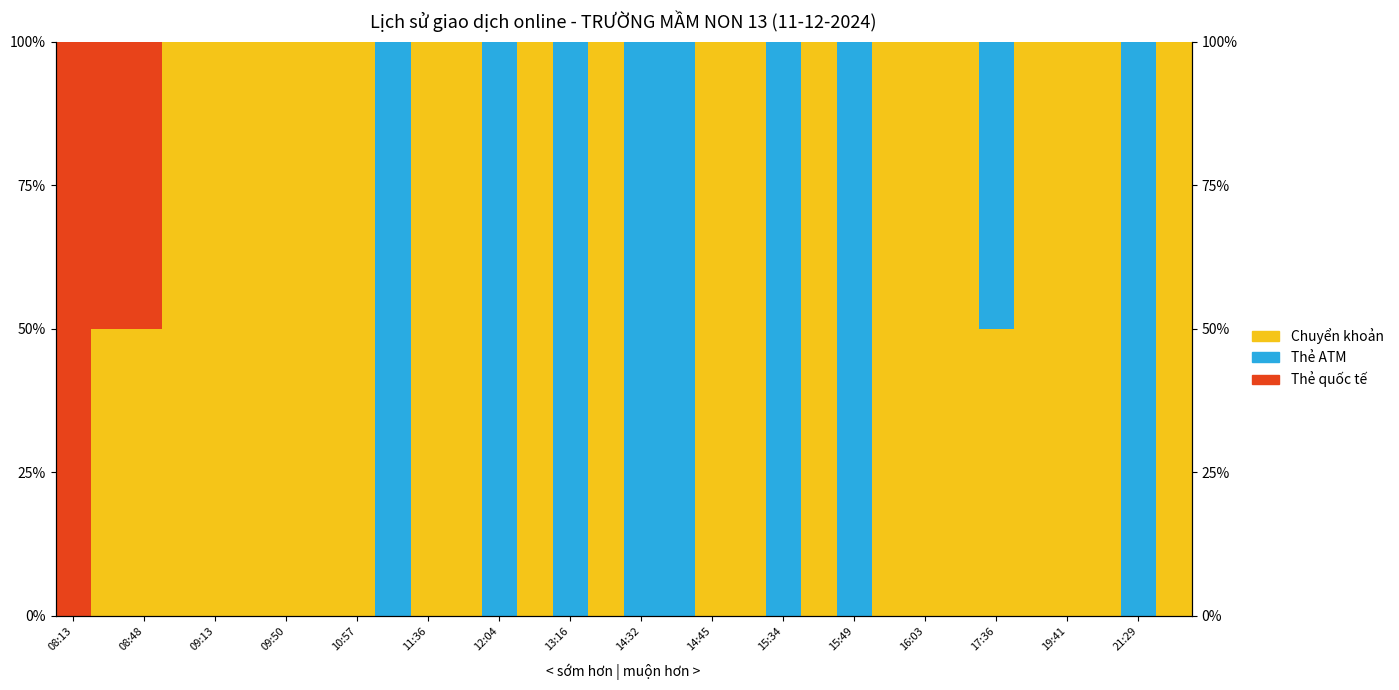

Where is Chuyển khoản nearest to the value 50?

08:48